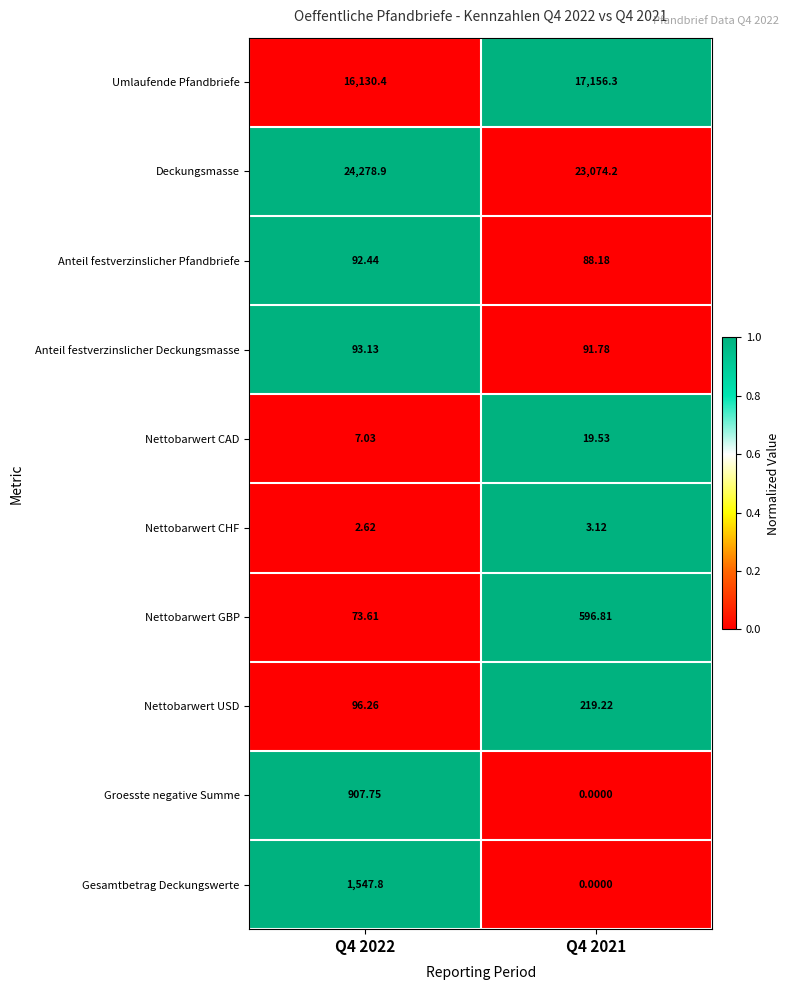

At how many categories does at least one series exceed 0?

2